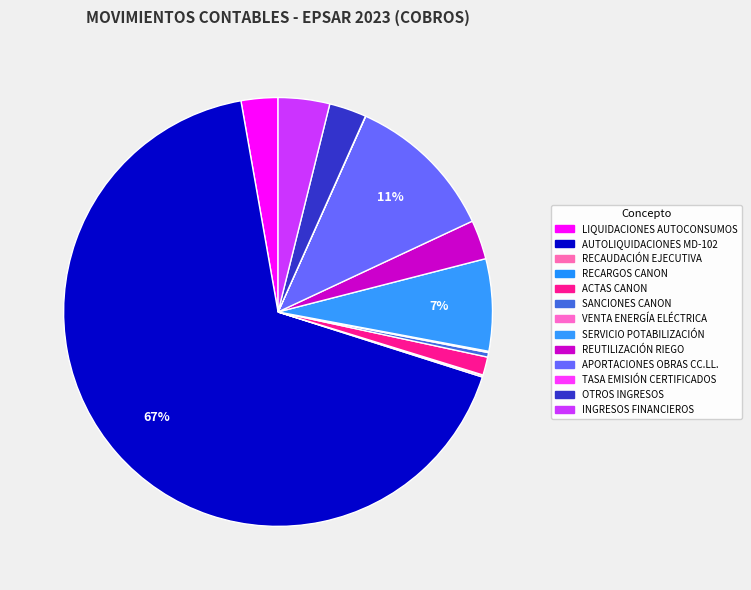

True or false: AUTOLIQUIDACIONES MD-102 accounts for 67% of the total.

True